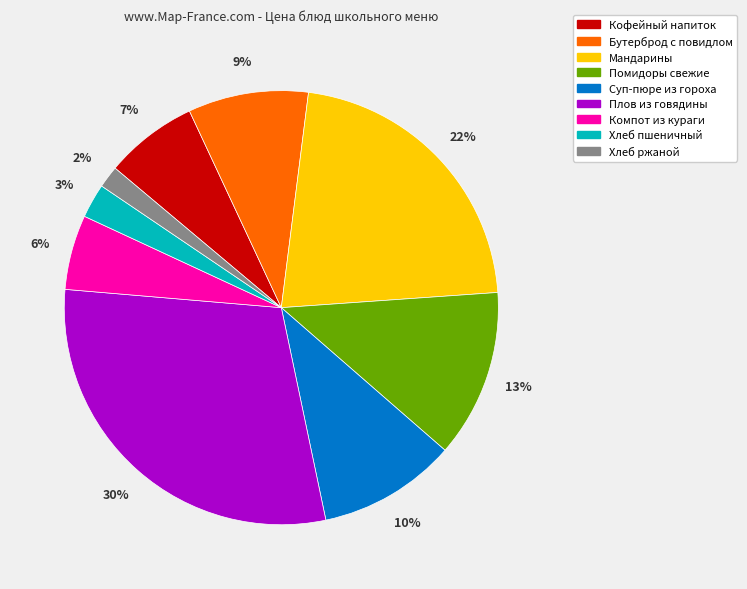

What is the largest slice in the pie chart?

Плов из говядины